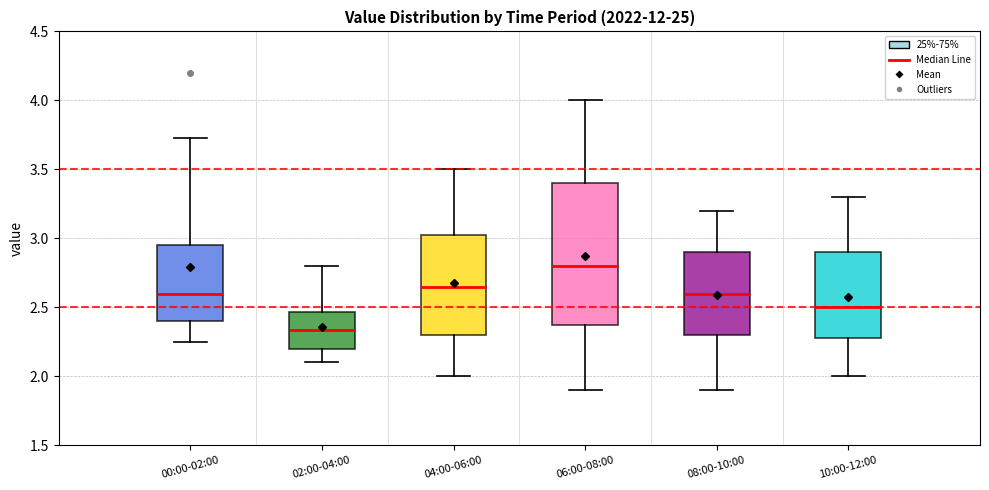

Where does the median line of the box for 04:00-06:00 sit on the y-axis? The values are not printed on the chart, so give them approximately, as read against the axis.

2.65